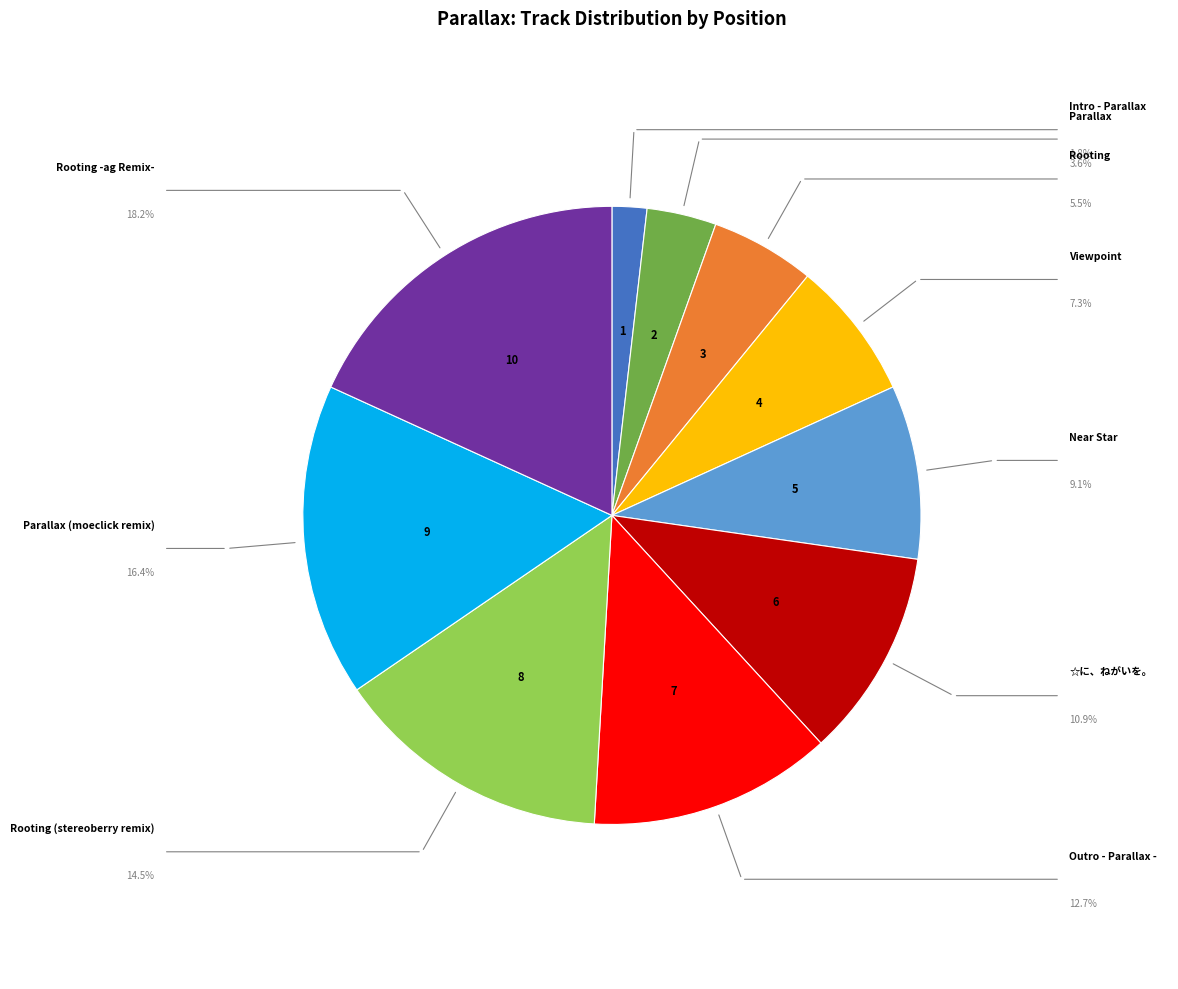

Does any single category account for the majority?

No